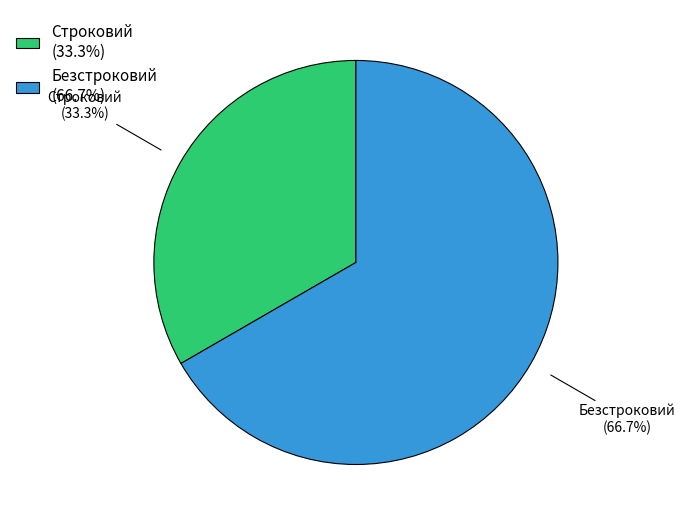

To the nearest percent, what is the difference between the Строковий and Безстроковий slice percentages?

33%